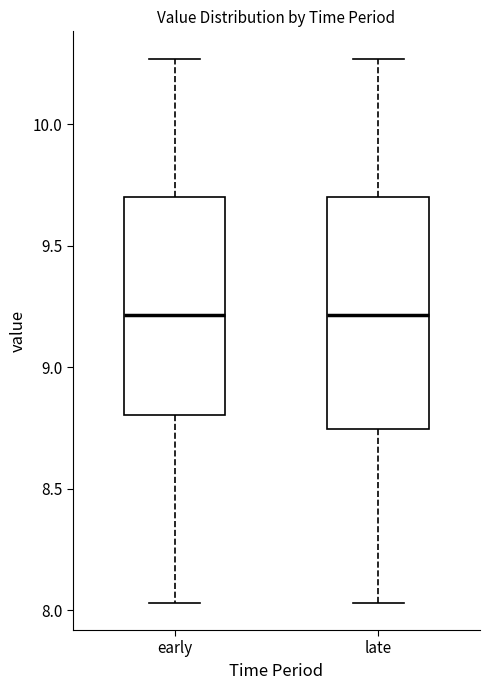

Reading left to right, transcribe this box plot: for each box, give where its median line is, the range the box spans, and where its two whiskers end, as read against the y-axis. The values are not printed on the chart, so give them approximately, as read against the axis.

early: median 9.20, box 8.80 to 9.70, whiskers 8.05 to 10.25
late: median 9.20, box 8.75 to 9.70, whiskers 8.05 to 10.25